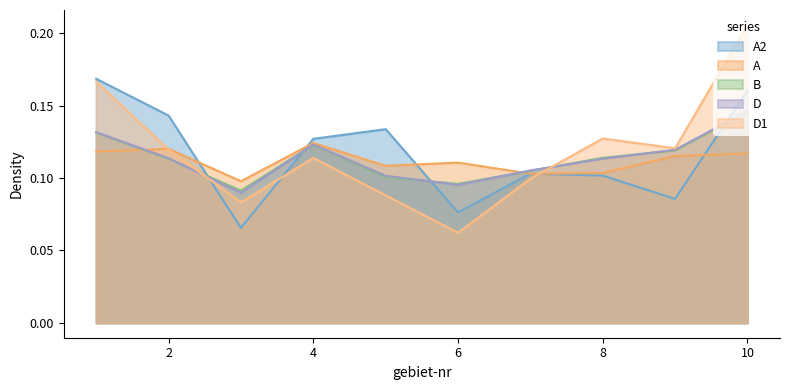

How many distinct data groups are displayed?

5